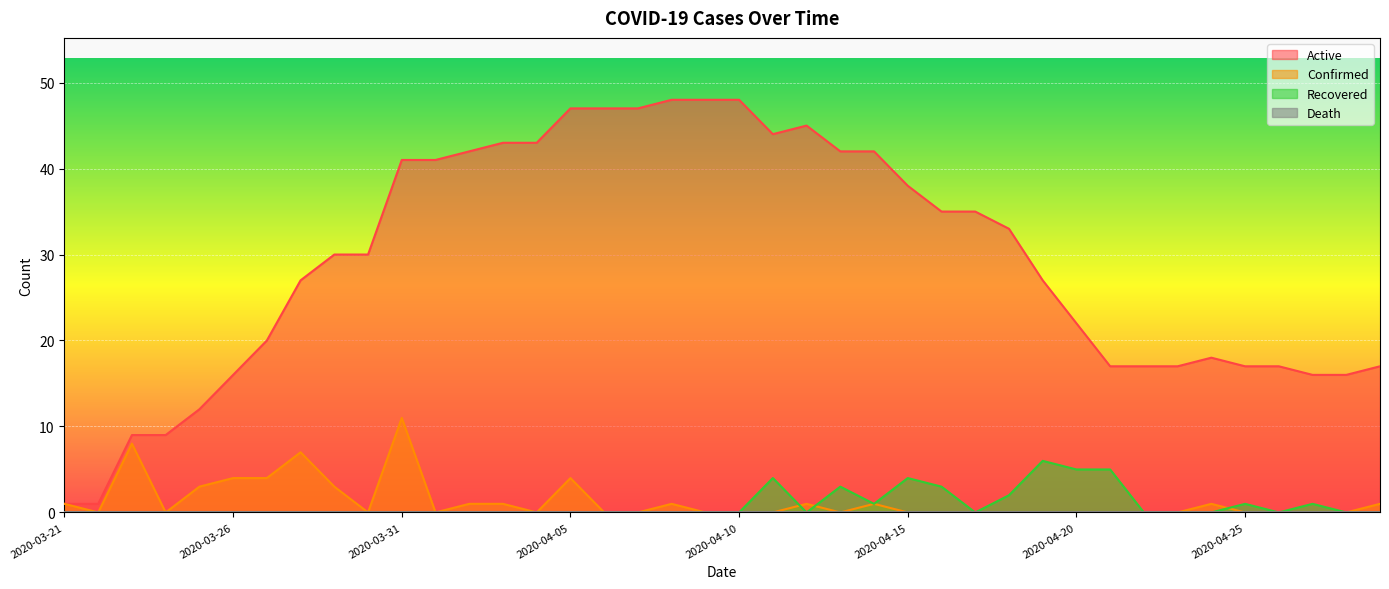

Which series has the widest spread of values?

Active